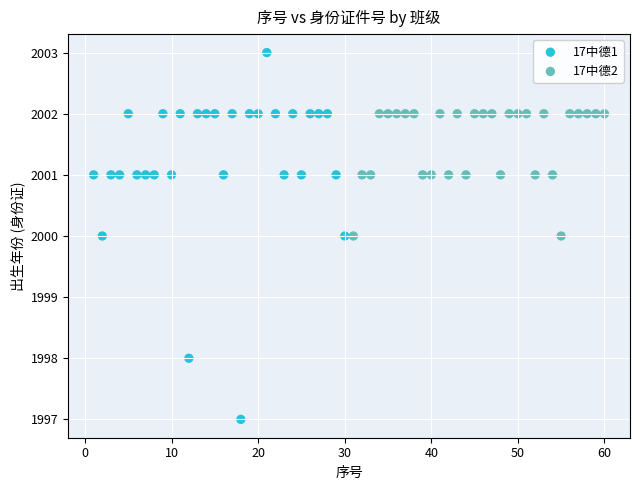

Which series contains the lowest Y value?

17中德1